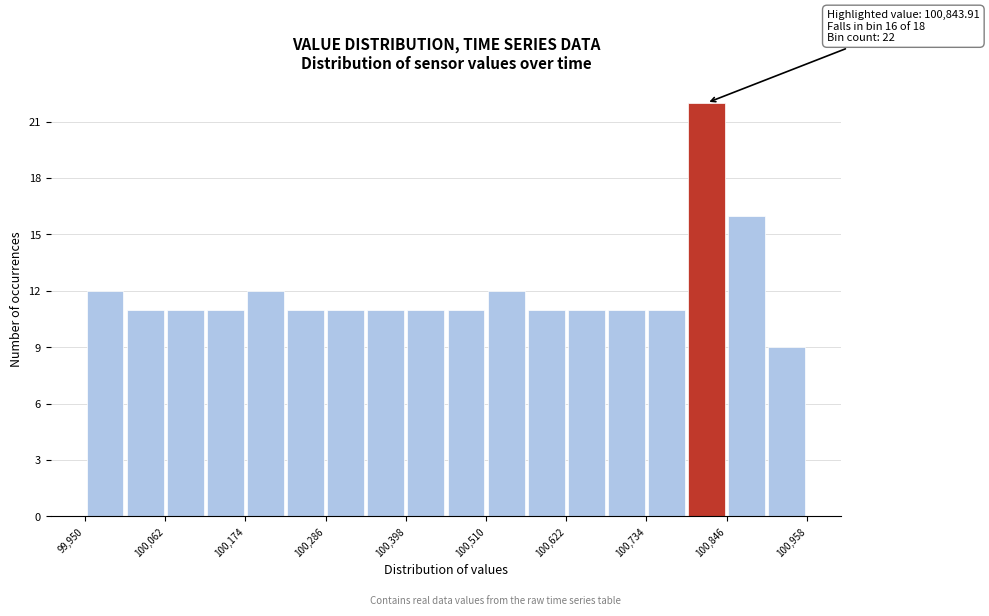

Read against the x-axis, roughly where is the centre of the tallest bar?

100820